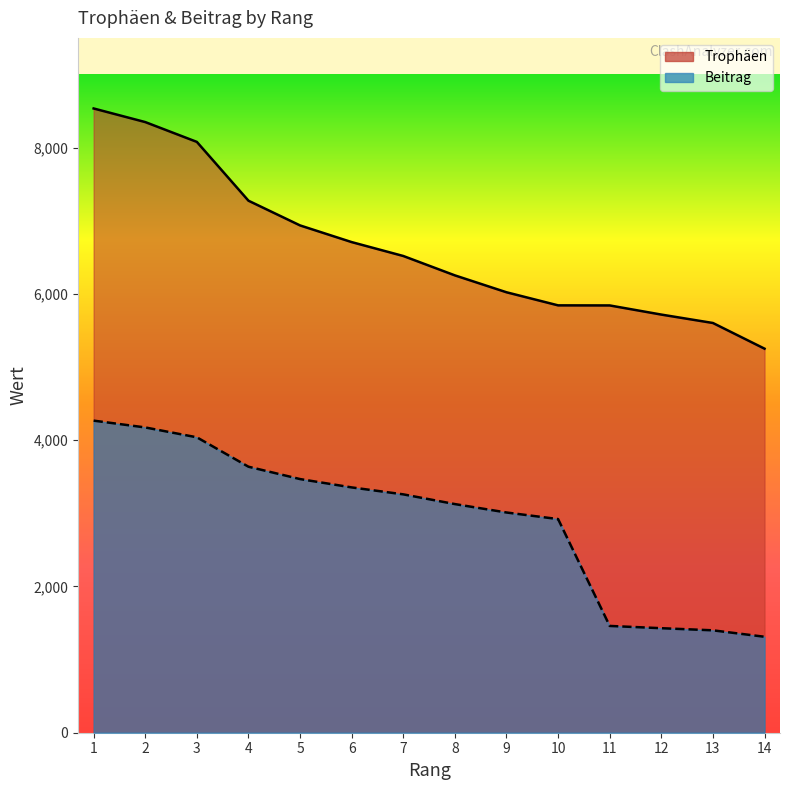

How many data points does each series have?

14